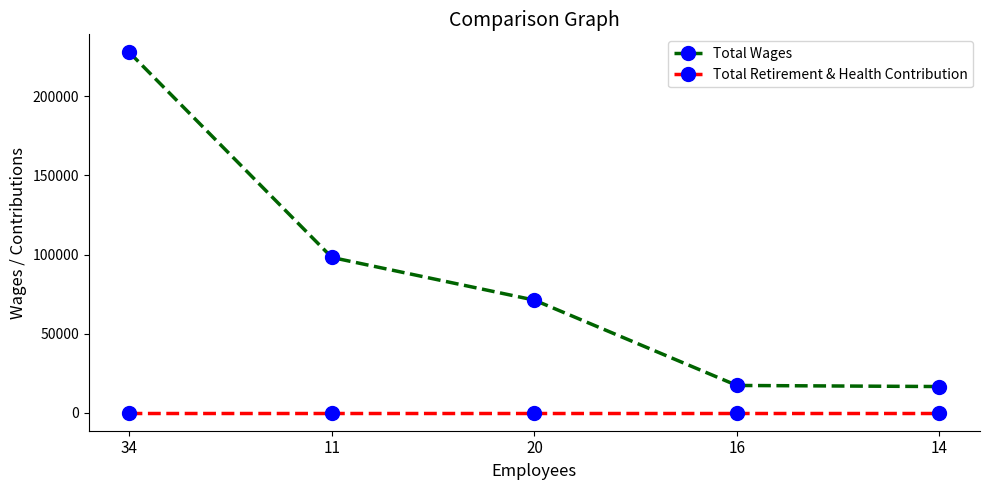

What is the value of the Total Wages point at the 4th from the left?

17230